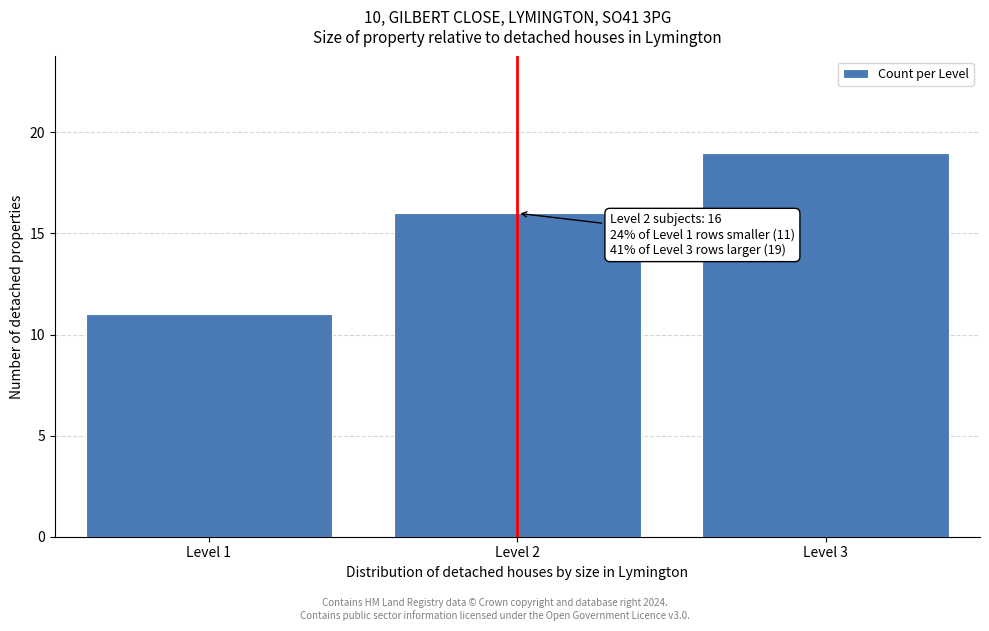

Reading left to right, transcribe all the data shown in this chart.

Level 1=11	Level 2=16	Level 3=19